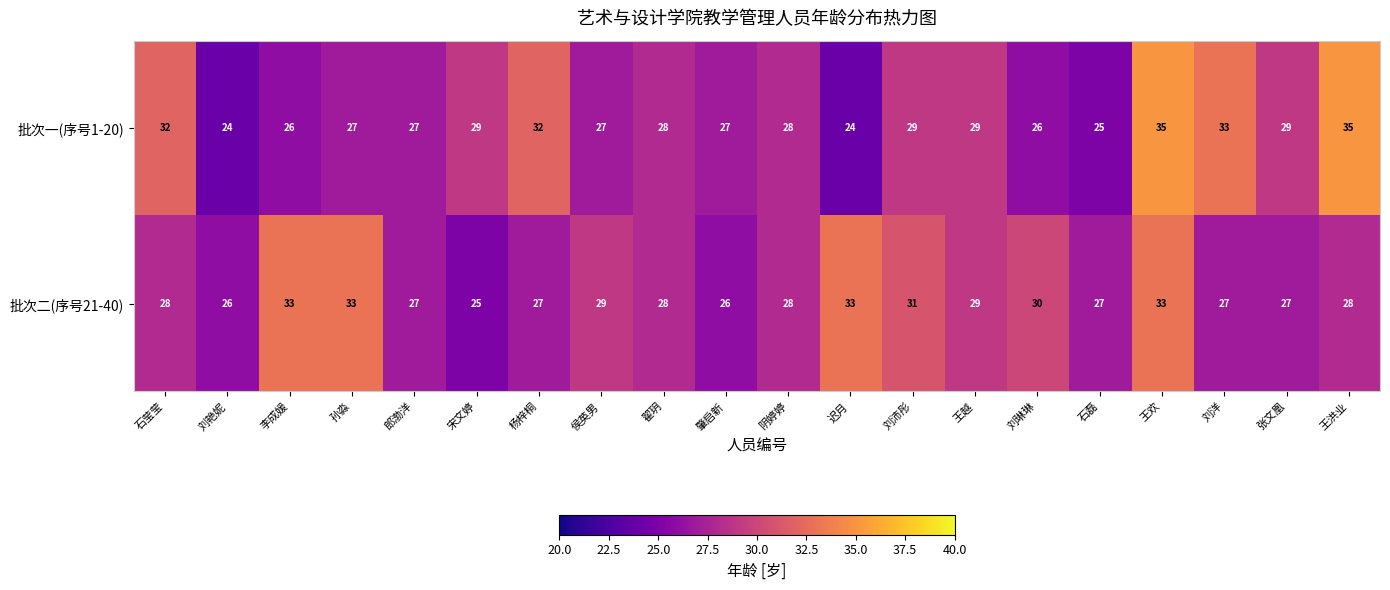

Rank the series by their average value, from lowest to highest.

批次一(序号1-20), 批次二(序号21-40)